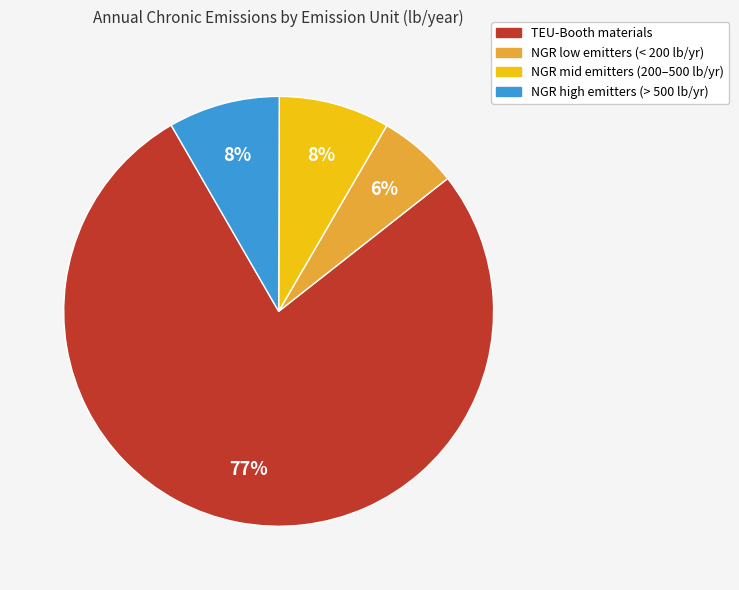

To the nearest percent, what is the average slice percentage?

25%